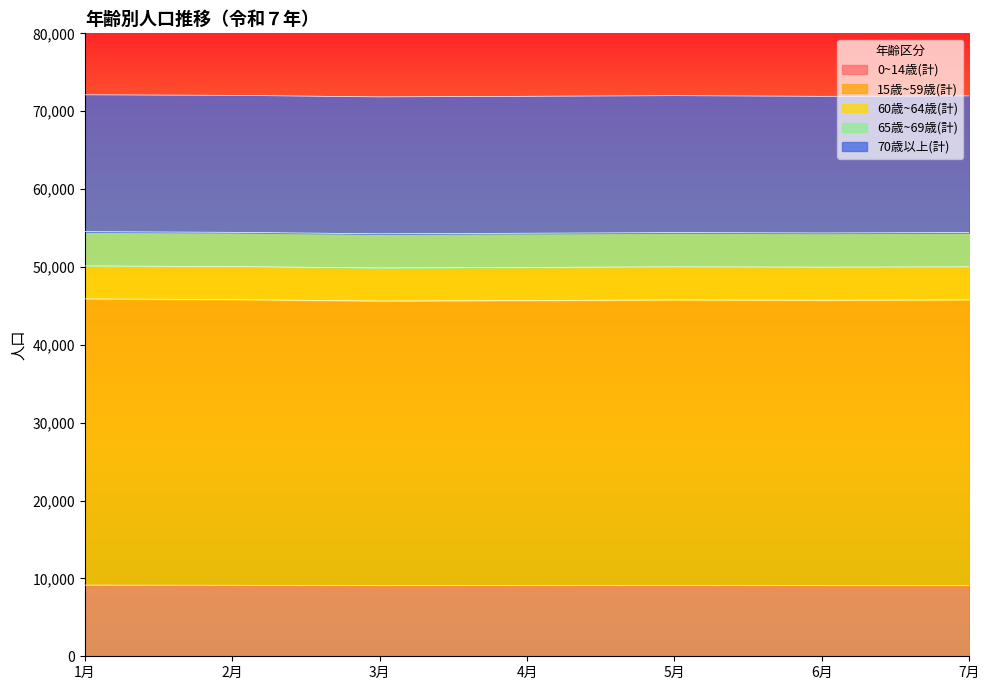

True or false: 70歳以上(計) and 65歳~69歳(計) intersect in this chart.

False